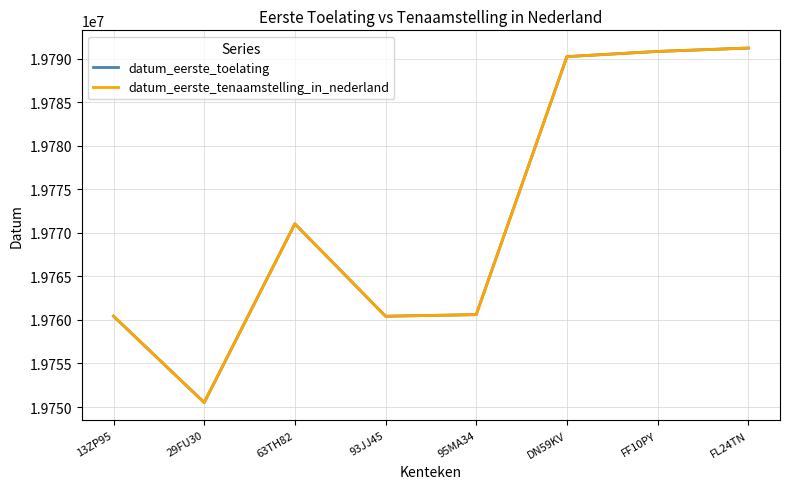

List the labels in order of datum_eerste_toelating value, largest first.

FL24TN, FF10PY, DN59KV, 63TH82, 95MA34, 13ZP95, 93JJ45, 29FU30